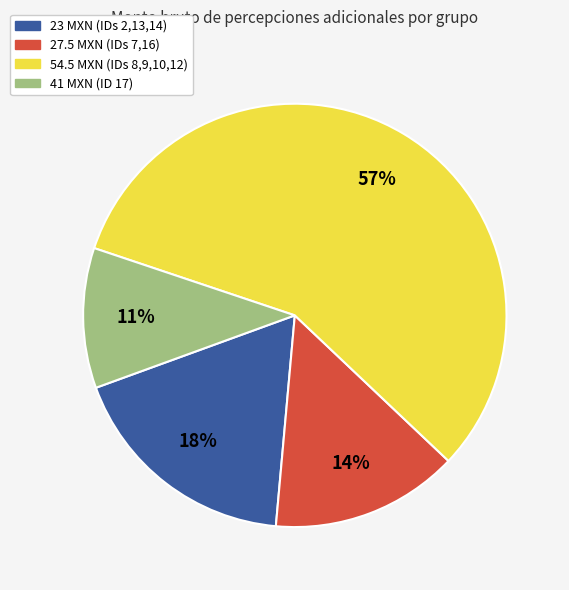

Is there any slice that represents more than half of the pie?

Yes